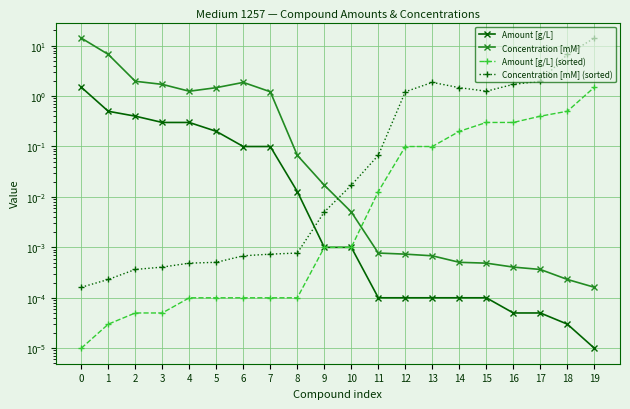

True or false: Concentration [mM] (sorted) has a value of 1.7 at 15.

False